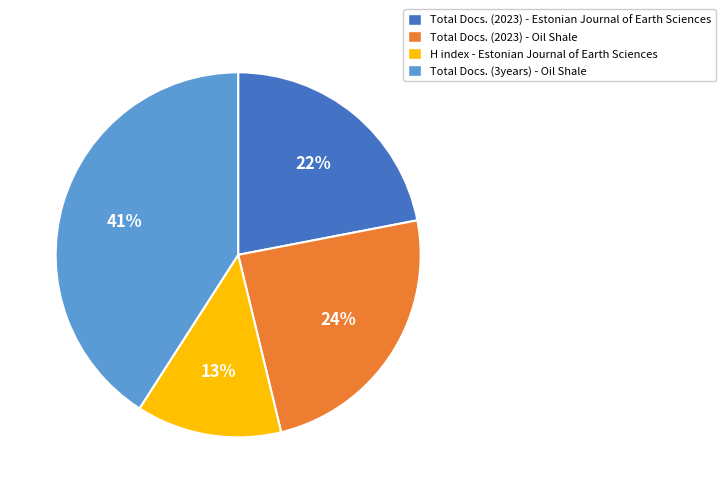

Which has a higher value, Total Docs. (2023) - Oil Shale or Total Docs. (3years) - Oil Shale?

Total Docs. (3years) - Oil Shale